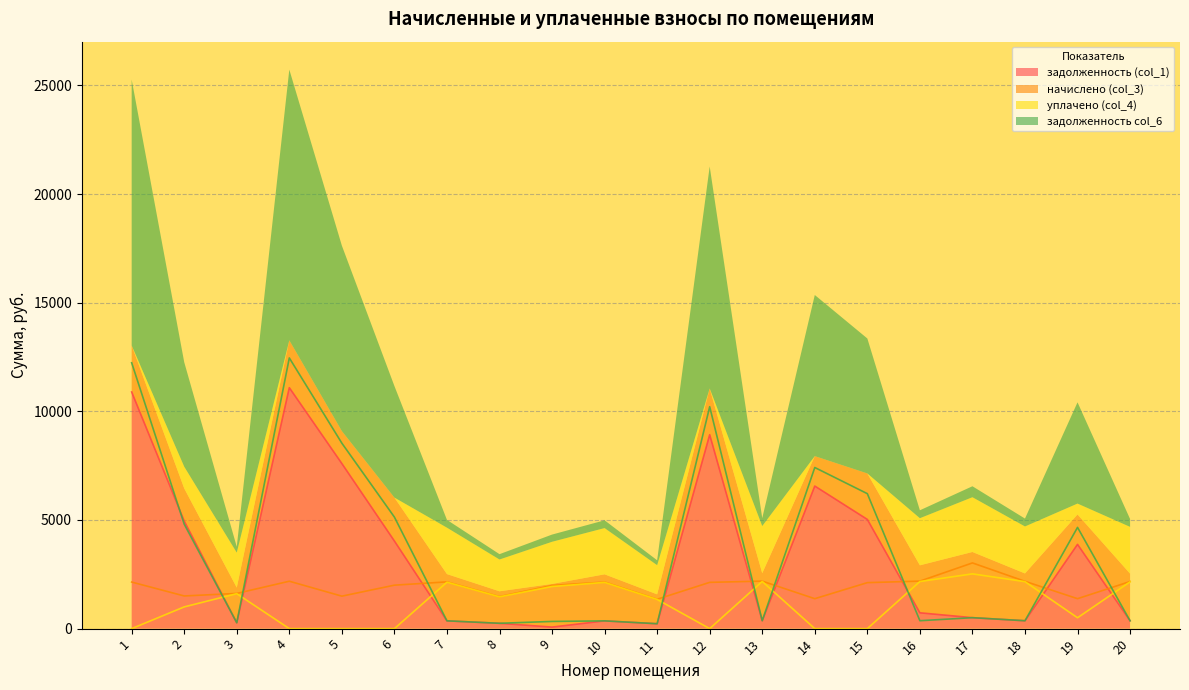

At which label does начислено (col_3) first exceed 2129?

1